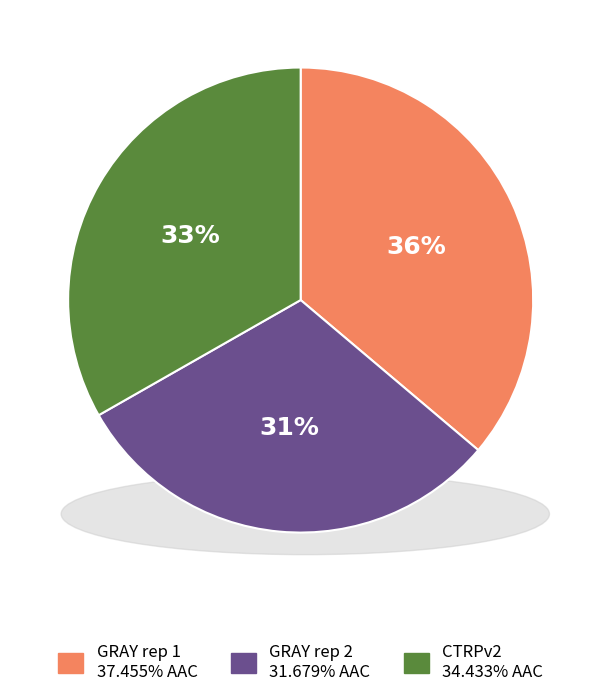

True or false: GRAY rep 1 accounts for 36% of the total.

True